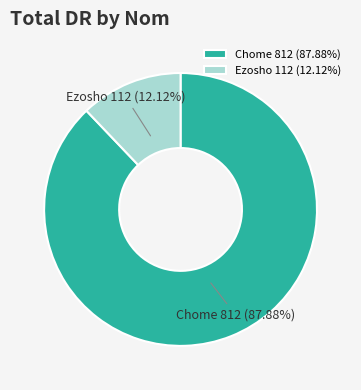

How many slices are in this pie chart?

2